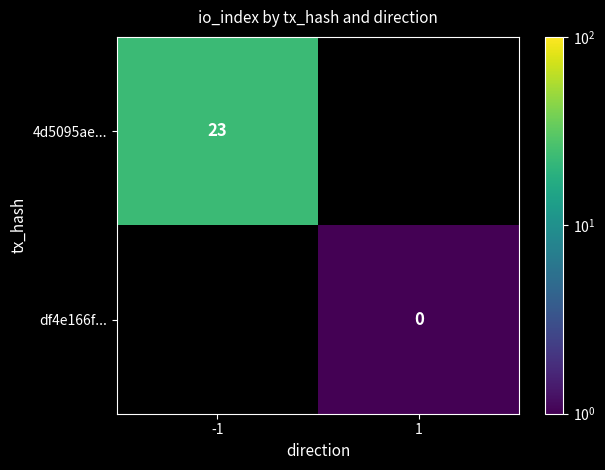

Which category has the lowest value across all series?

1